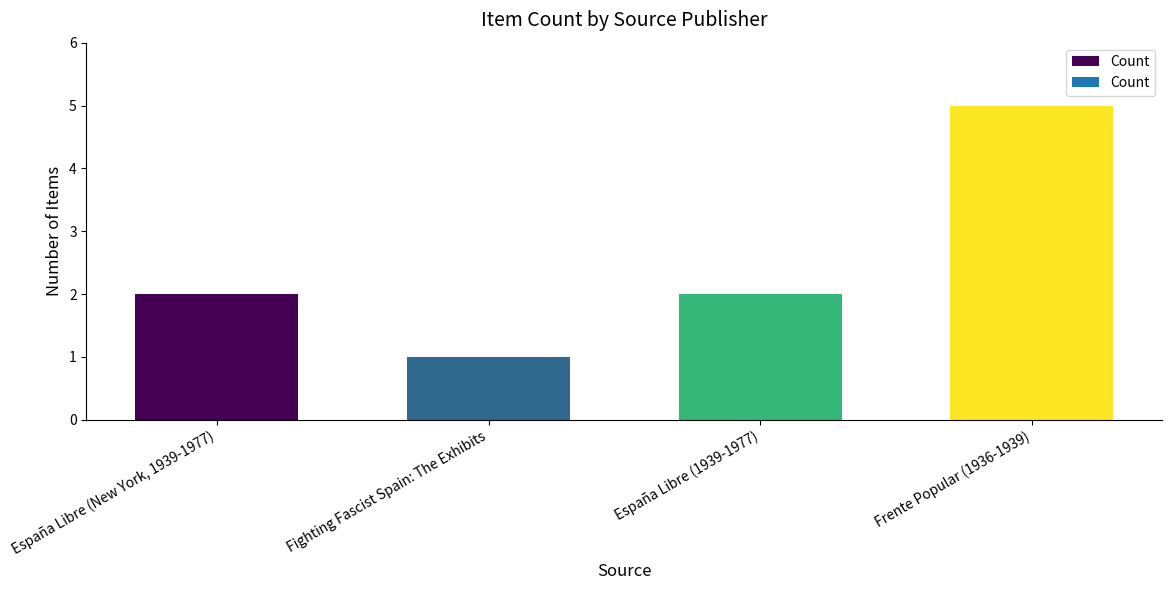

Which category has the highest value across all series?

Frente Popular (1936-1939)